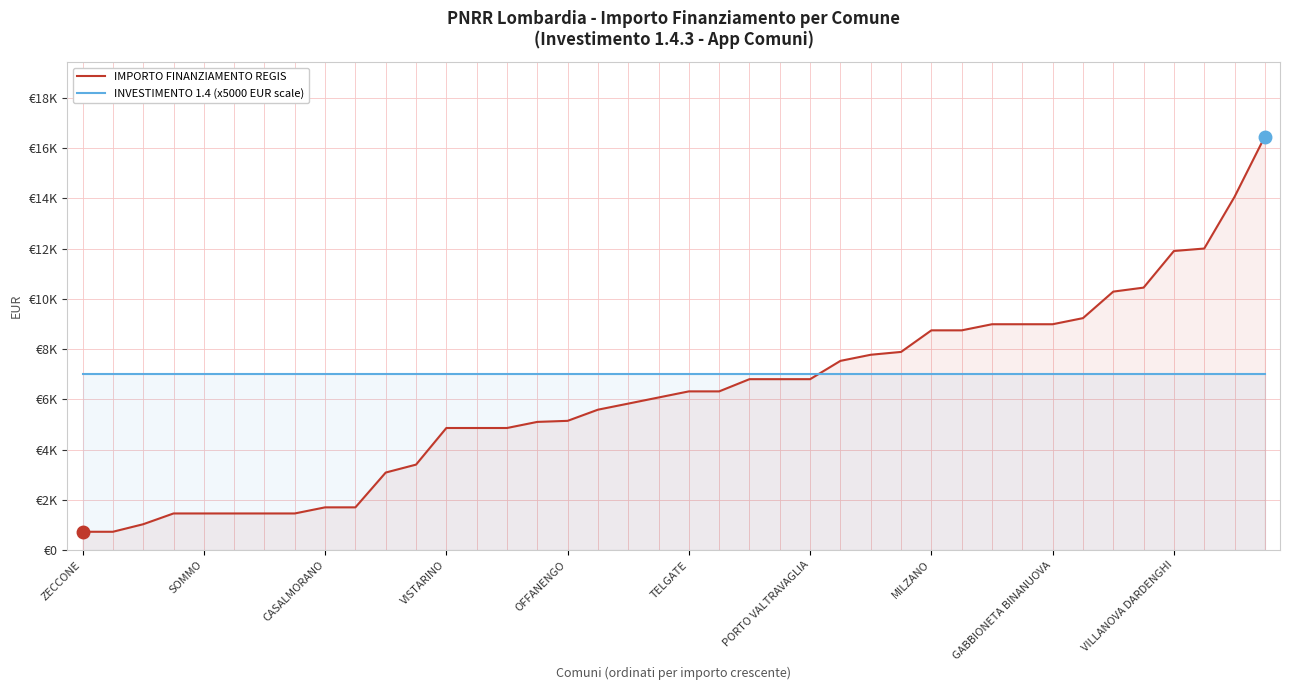

Which series has the widest spread of values?

IMPORTO FINANZIAMENTO REGIS